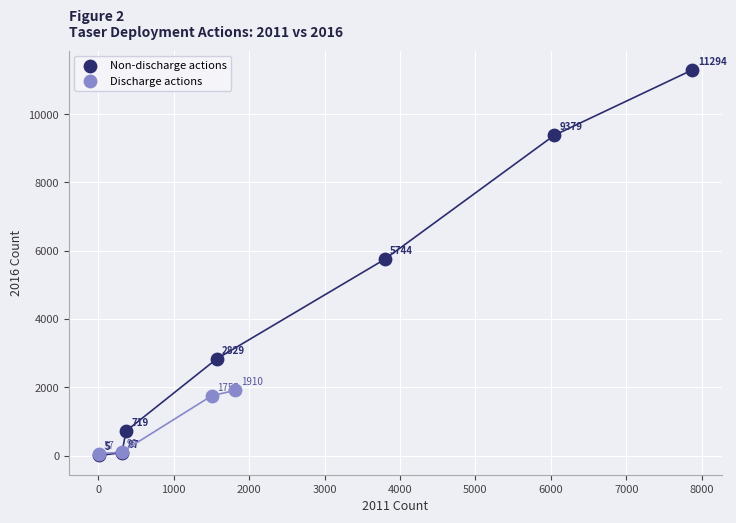

Which series has the largest Y range (max minus min)?

Non-discharge actions